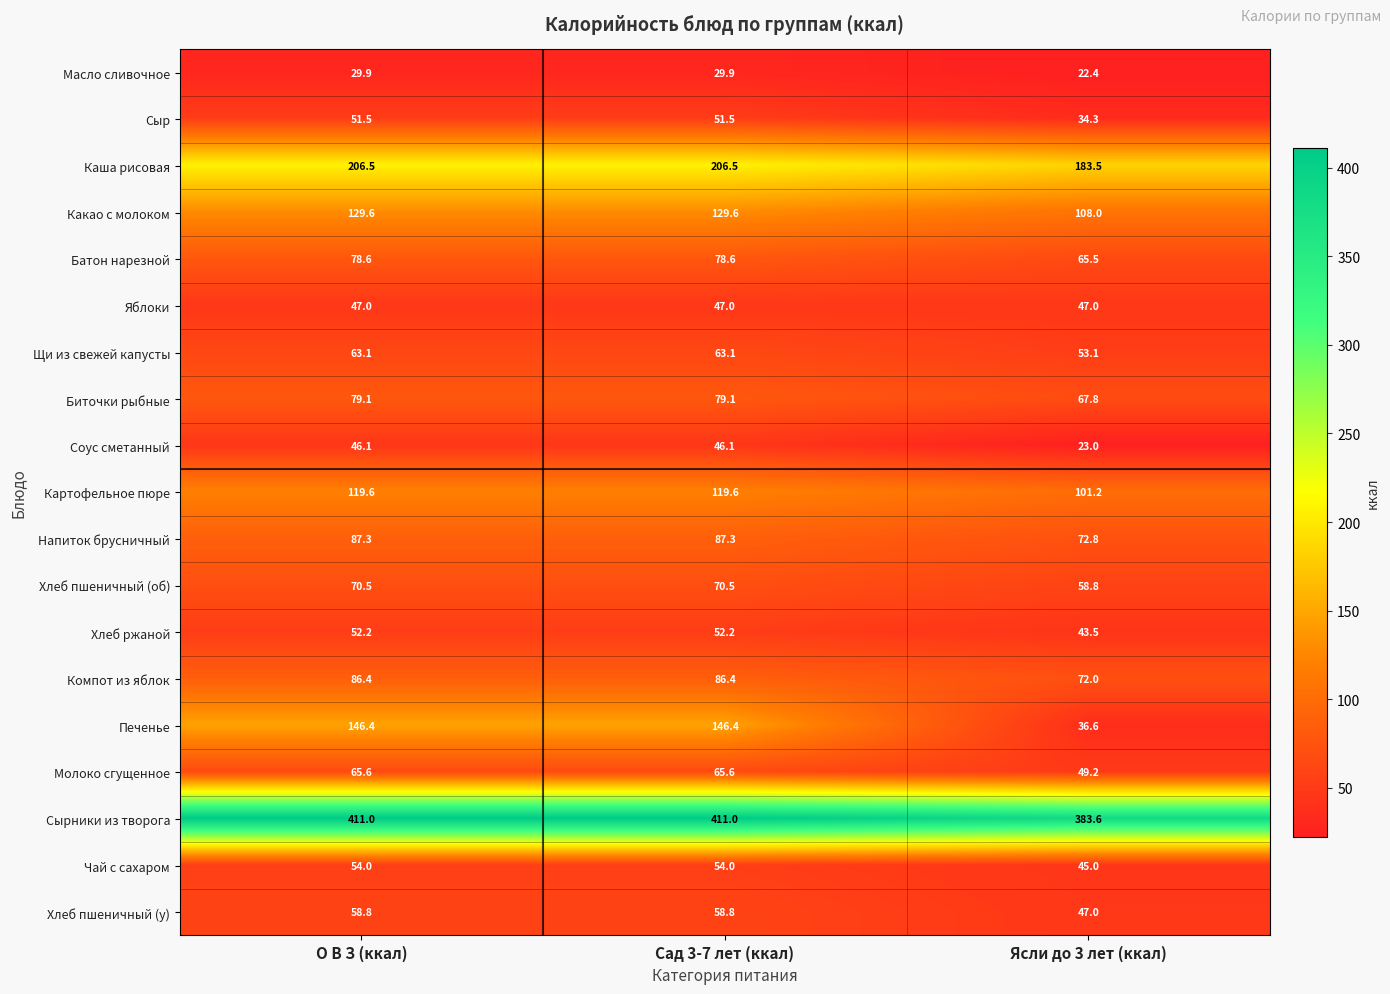

Read the Соус сметанный value at Сад 3-7 лет (ккал).

46.1